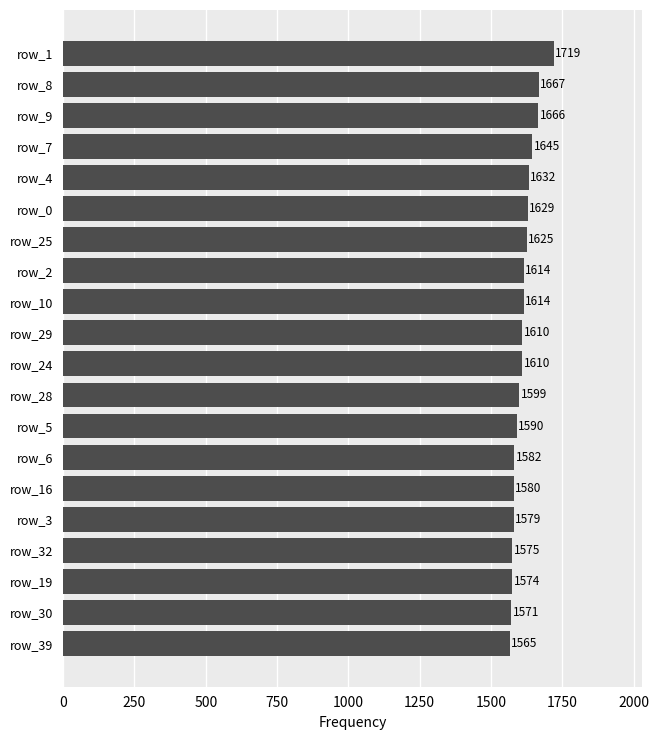

Is it true that the value at row_28 is 2384?

False